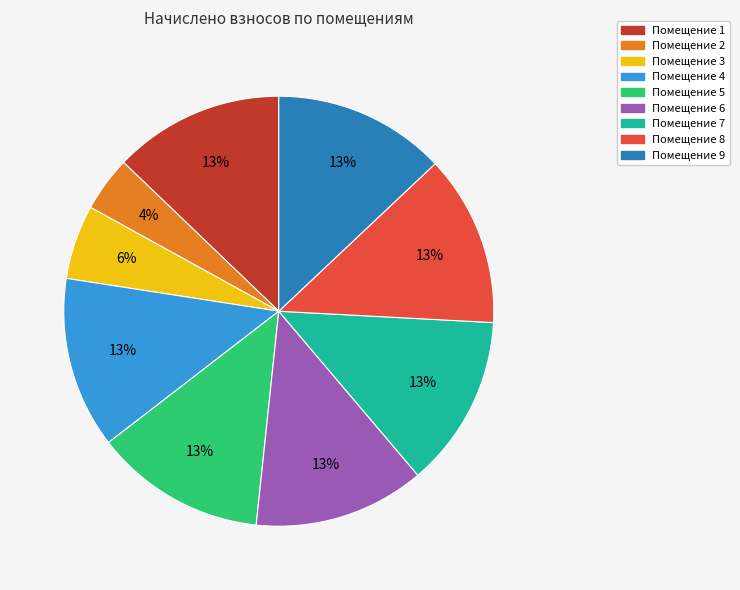

Is there a majority slice in this chart?

No